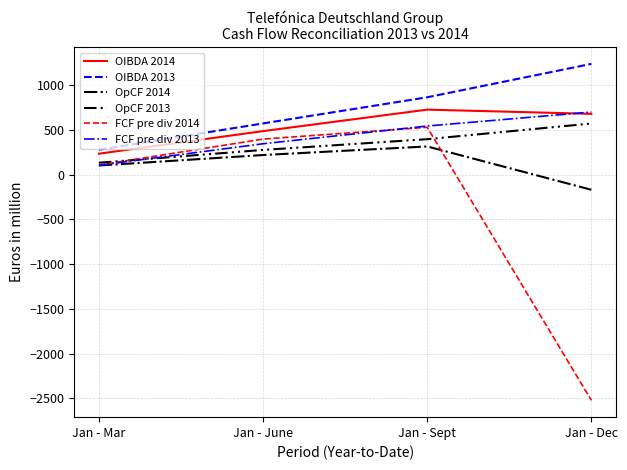

Which series changed the most between Jan - Mar and Jan - June?

OIBDA 2013